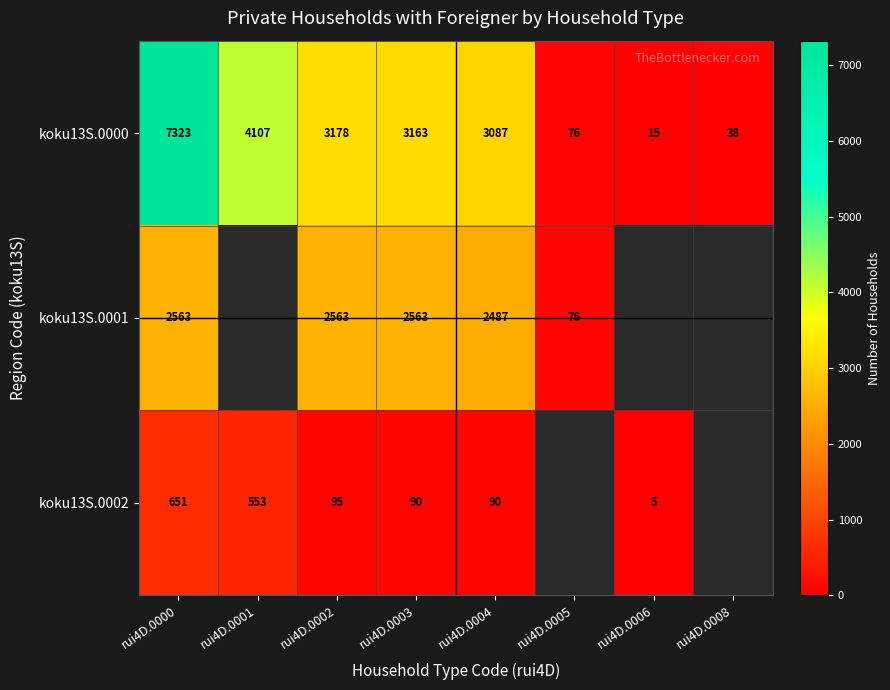

At which label does koku13S.0000 reach its minimum?

rui4D.0006